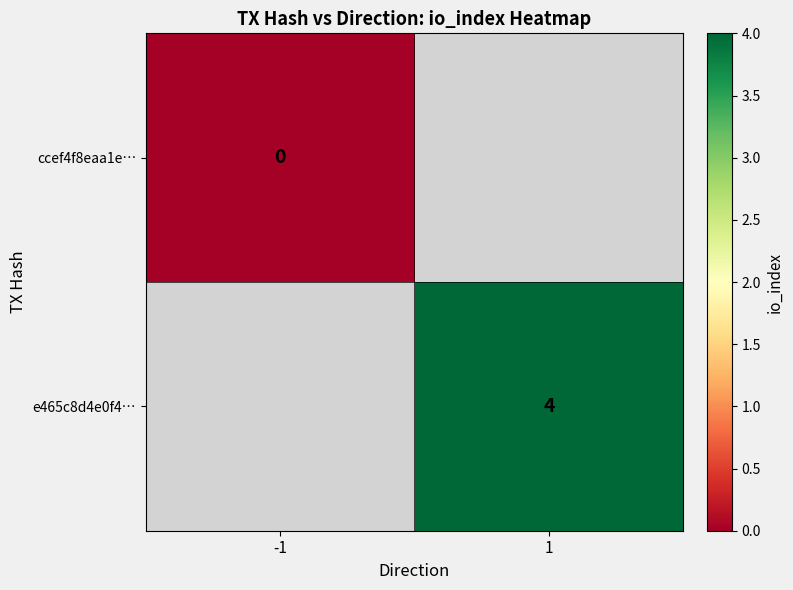

Is the value of ccef4f8eaa1e… at -1 greater than the value of e465c8d4e0f4… at 1?

No